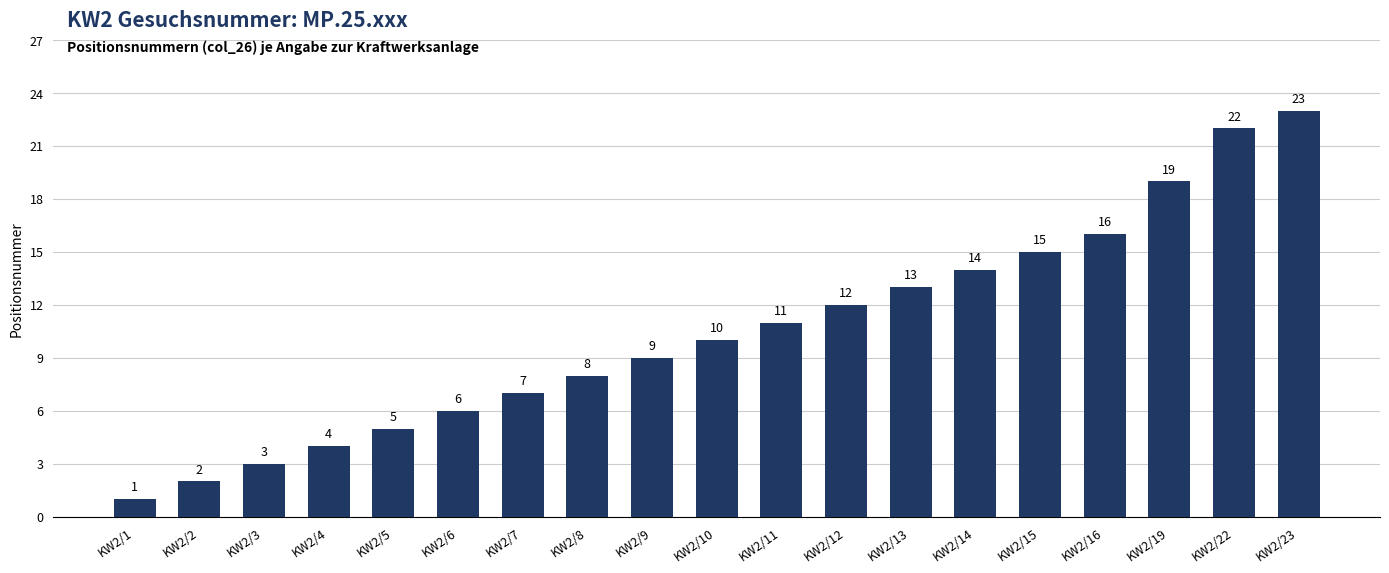

At which label is the value closest to 12?

KW2/12